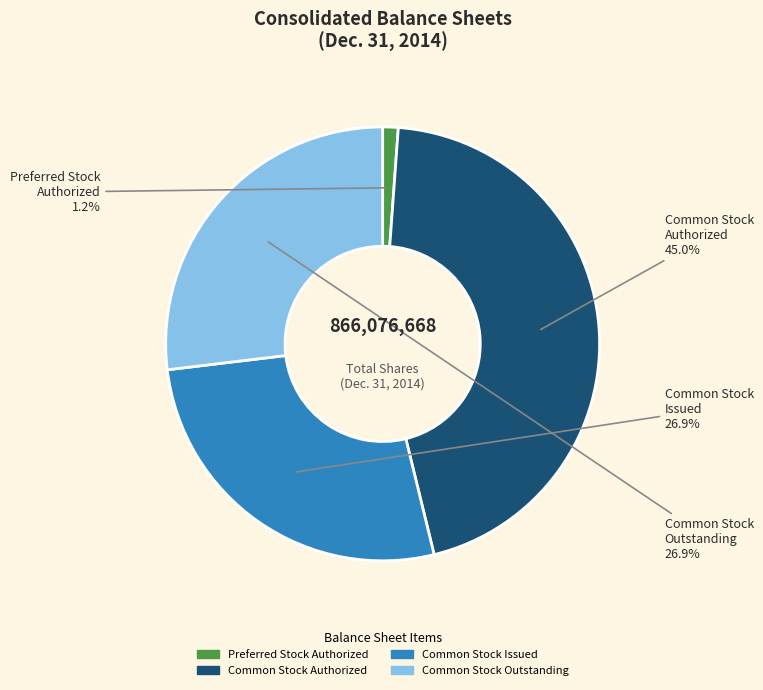

Count the number of slices in the pie.

4